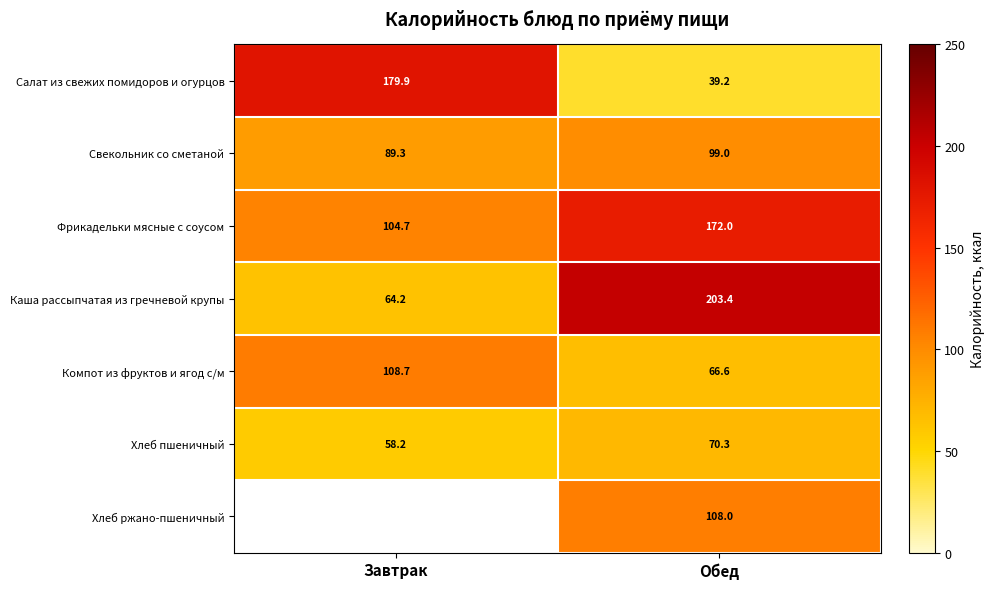

Rank the categories by Каша рассыпчатая из гречневой крупы value from lowest to highest.

Завтрак, Обед